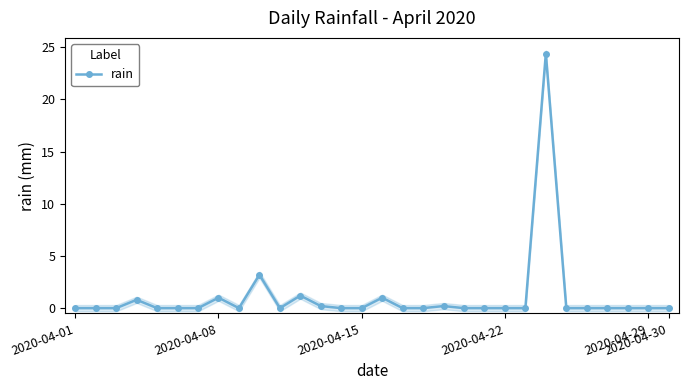

What is the sum of all values?

32.0